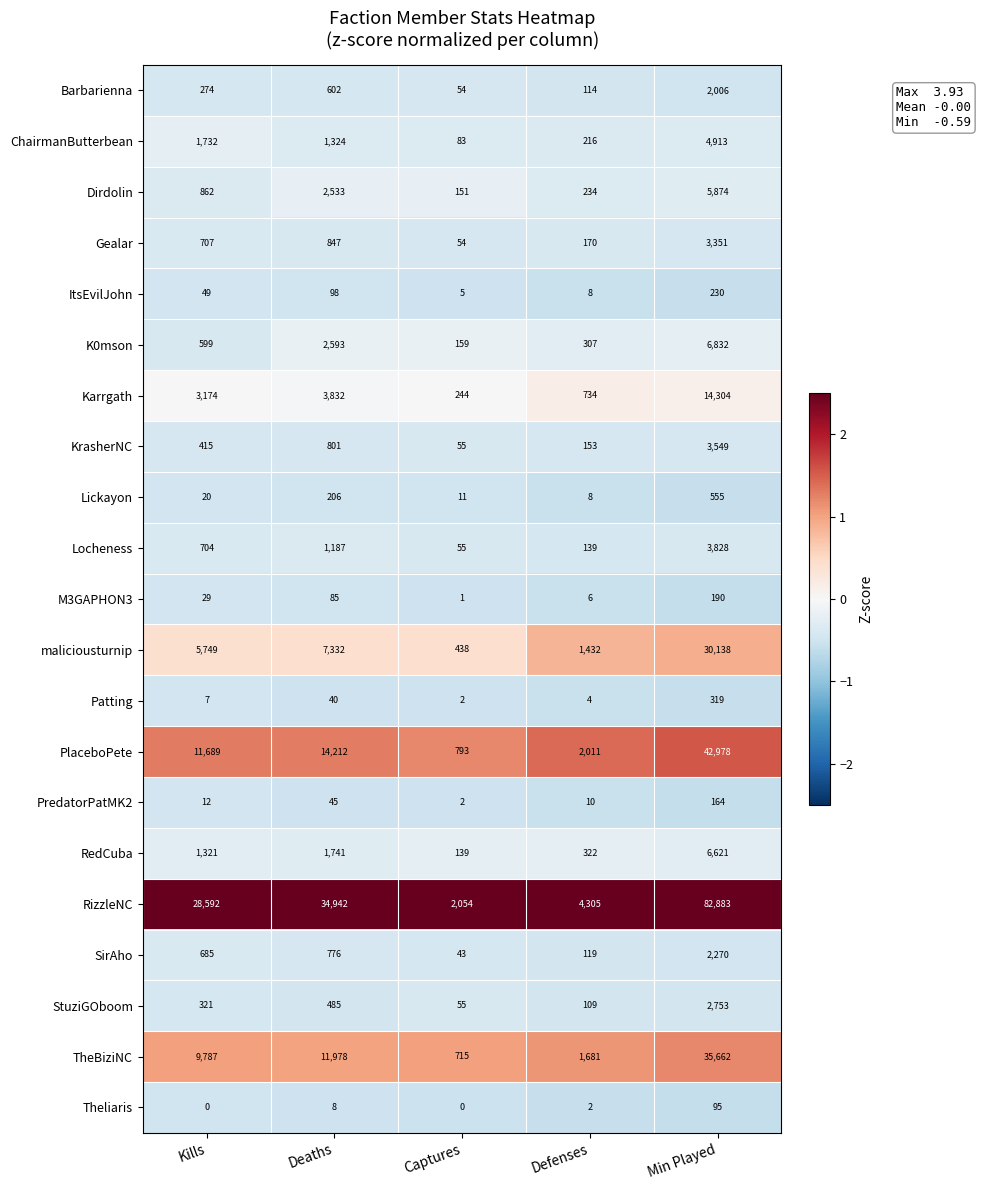

At which category does the chart reach its peak across all series?

Min Played